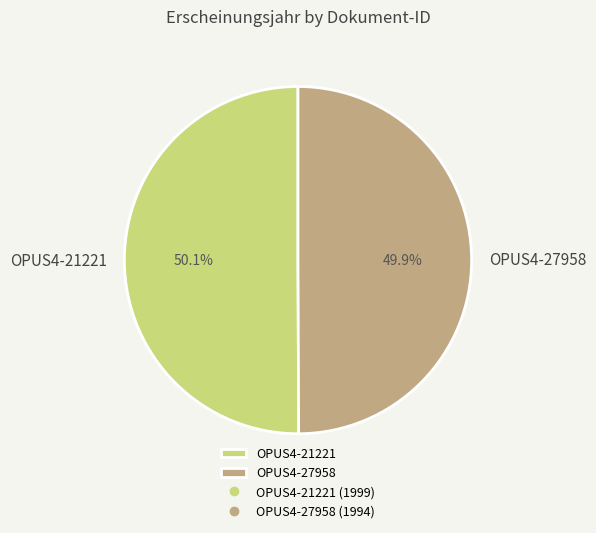

Approximately how many times larger is the value at OPUS4-21221 compared to OPUS4-27958?

1.0